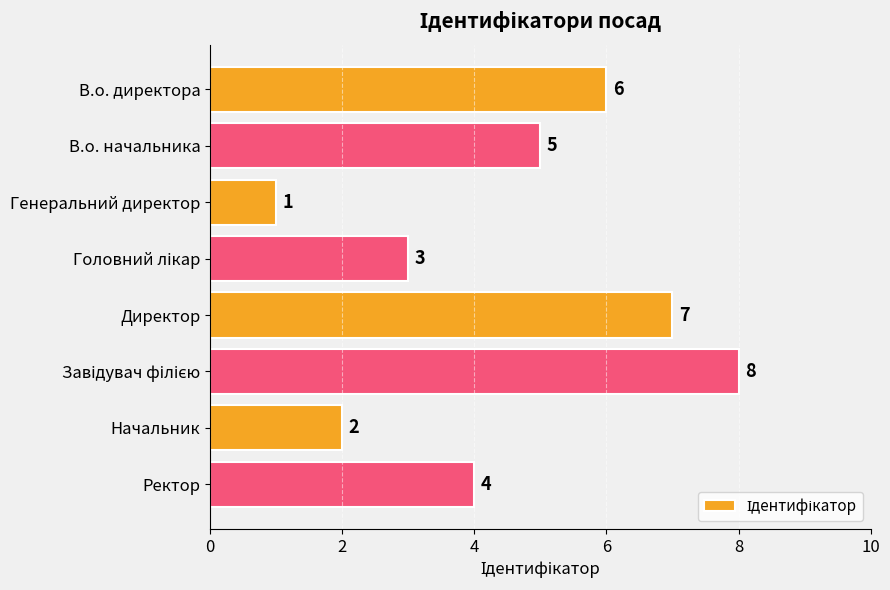

True or false: the data shows 2 at Директор.

False